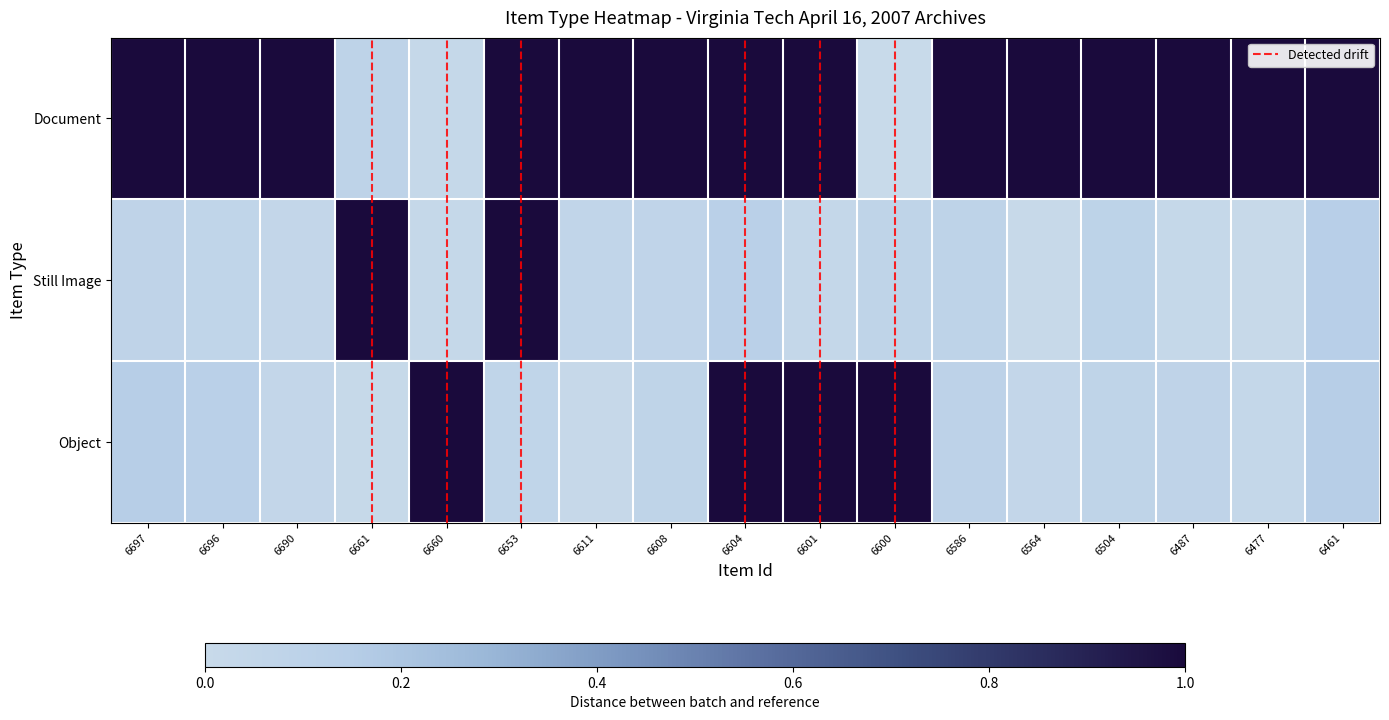

Where is Object nearest to the value 0?

6661